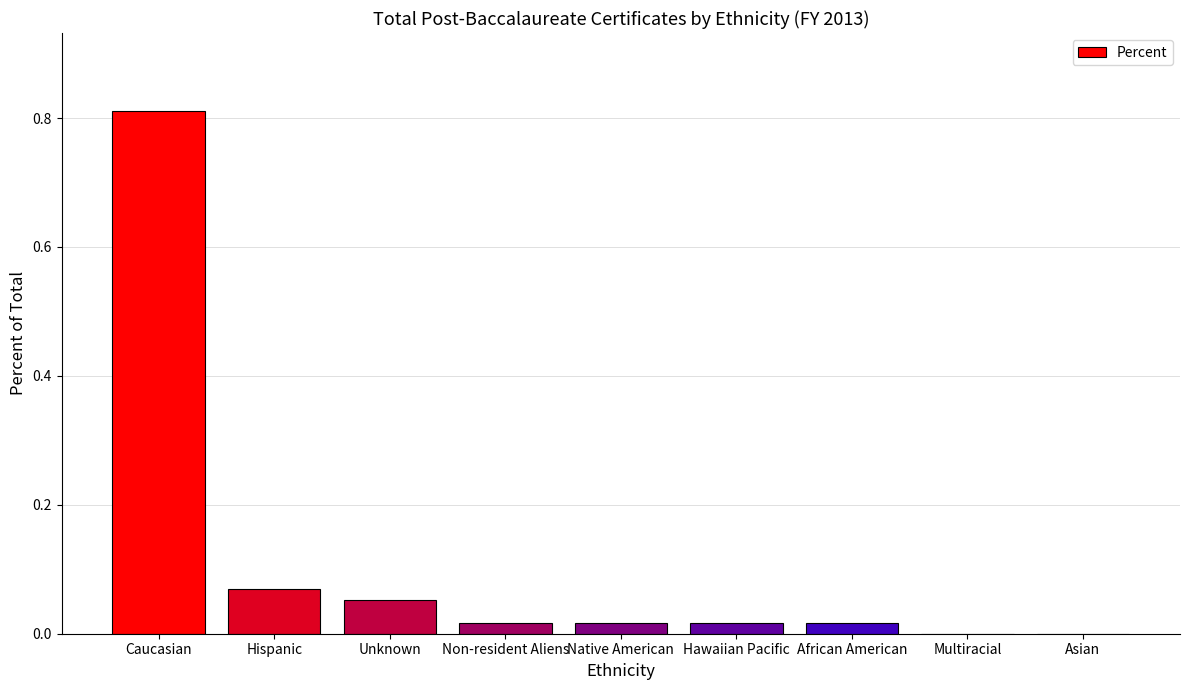

What is the sum of all values?

1.0